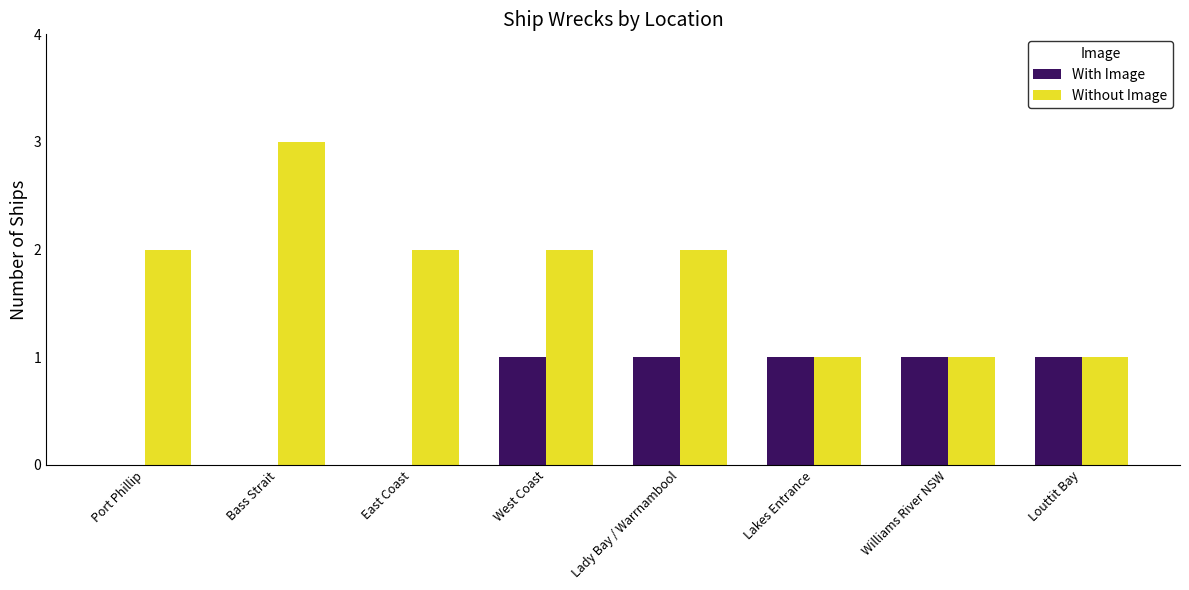

Which label corresponds to the largest value in the chart?

Bass Strait